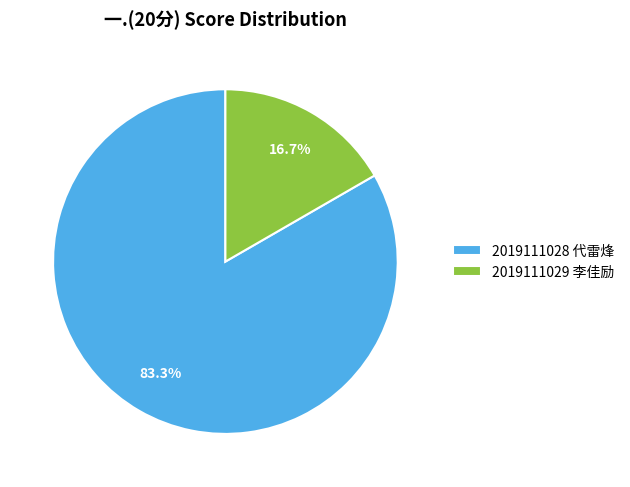

How many slices are in this pie chart?

2